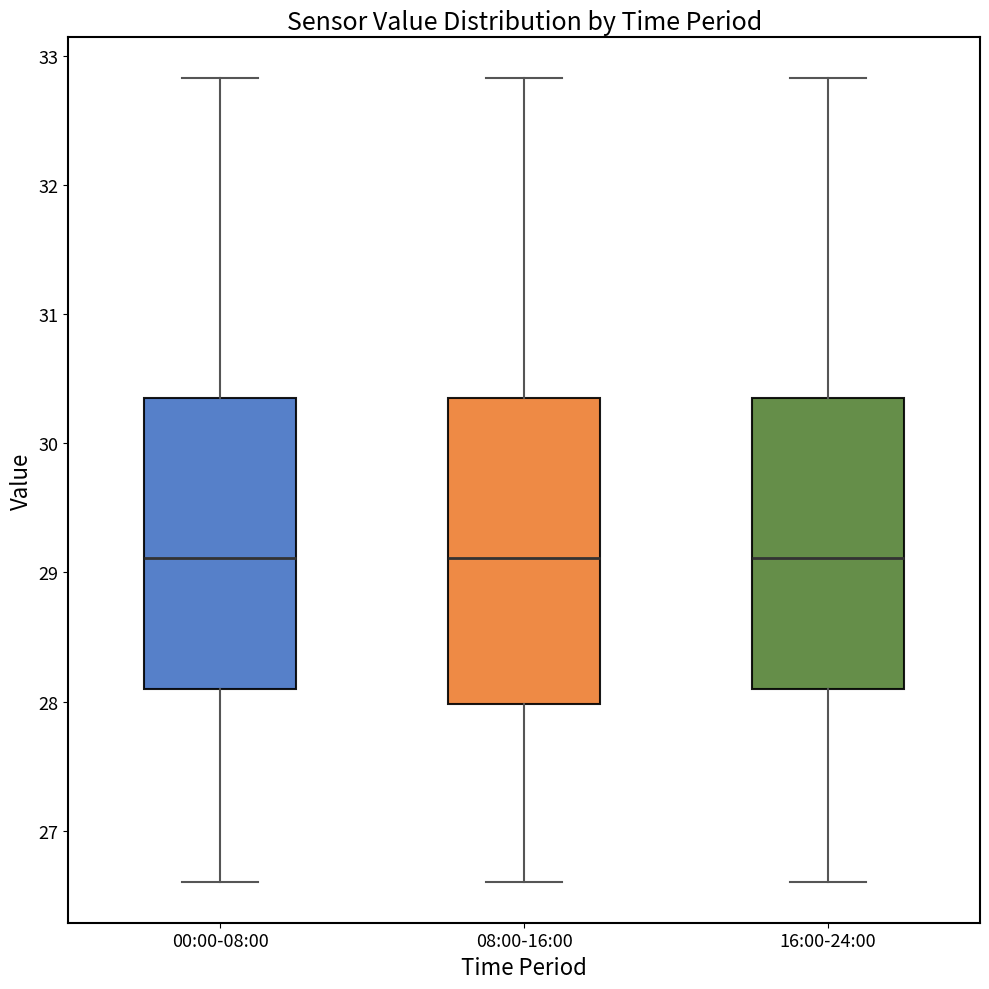

Reading left to right, transcribe this box plot: for each box, give where its median line is, the range the box spans, and where its two whiskers end, as read against the y-axis. The values are not printed on the chart, so give them approximately, as read against the axis.

00:00-08:00: median 29.1, box 28.1 to 30.4, whiskers 26.6 to 32.8
08:00-16:00: median 29.1, box 28.0 to 30.4, whiskers 26.6 to 32.8
16:00-24:00: median 29.1, box 28.1 to 30.4, whiskers 26.6 to 32.8